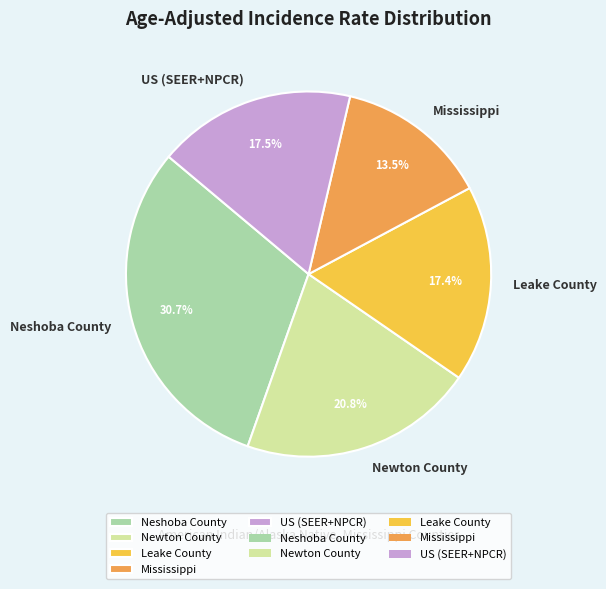

Combined, what portion of the pie is US (SEER+NPCR) and Newton County?

38.3%